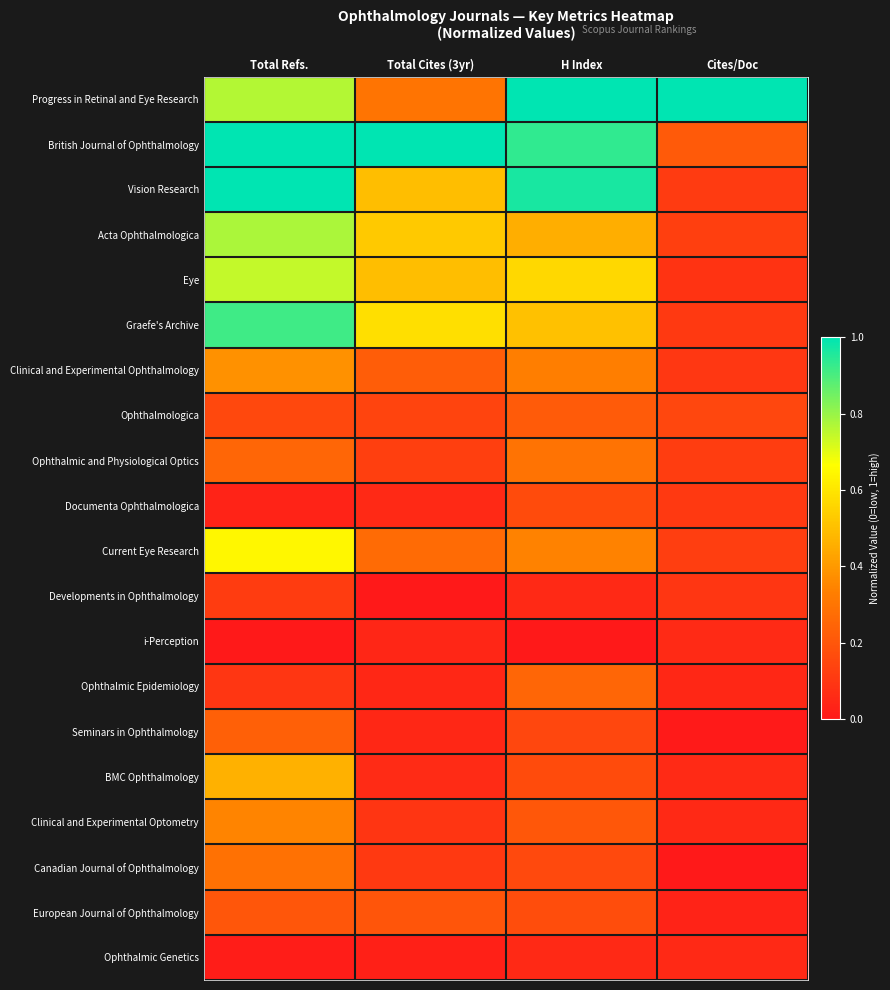

At how many categories does at least one series exceed 0?

4